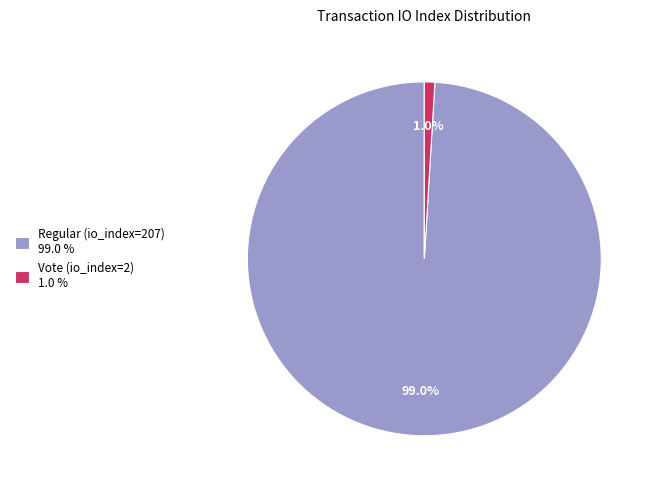

To the nearest percent, what is the difference between the largest and smallest slice percentages?

98%